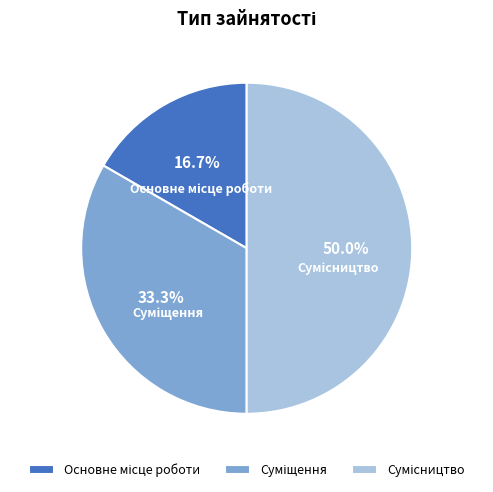

To the nearest percent, what is the difference between the largest and smallest slice percentages?

33%